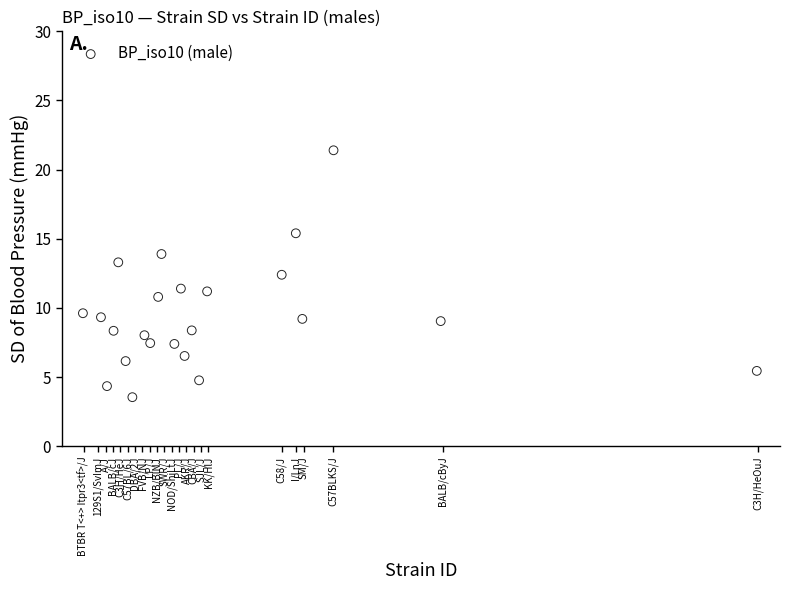

What is the range of X values (max minus min)?

91.9